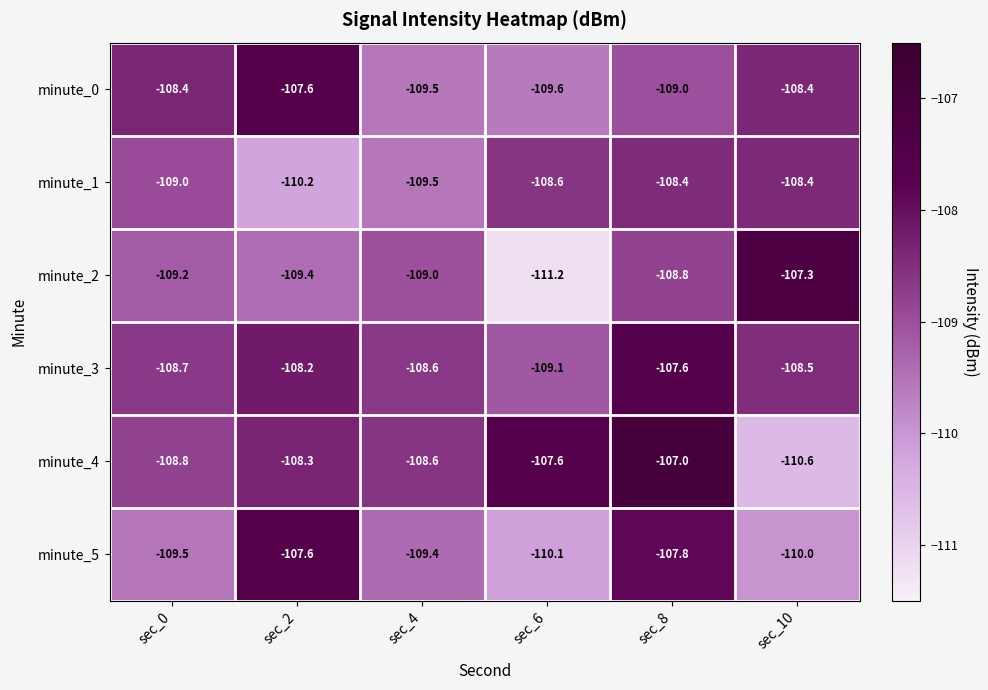

Which series has the widest spread of values?

minute_2